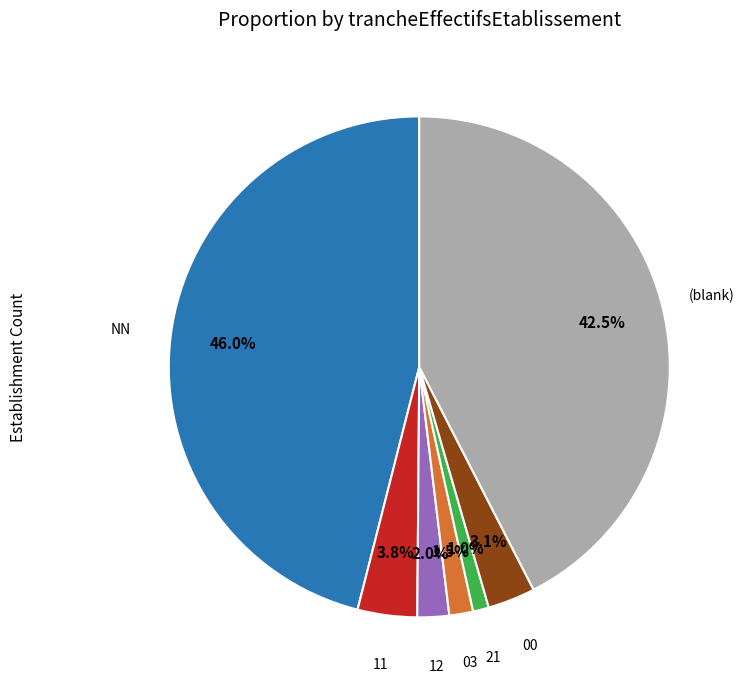

To the nearest percent, what is the difference between the largest and smallest slice percentages?

45%